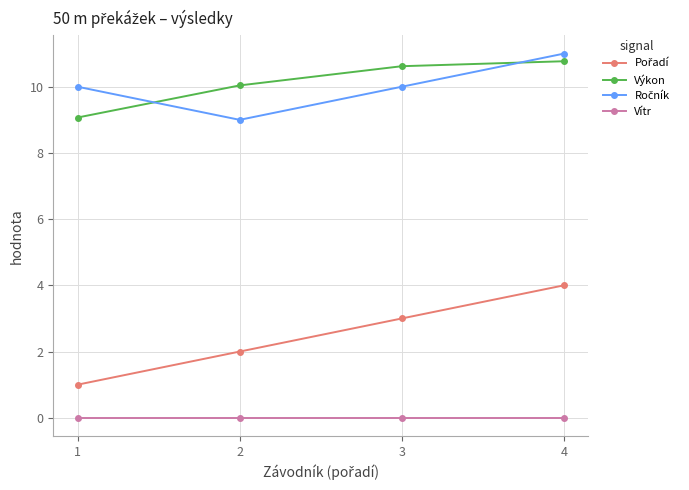

What is the difference between the highest and lowest values at 1?

10.0